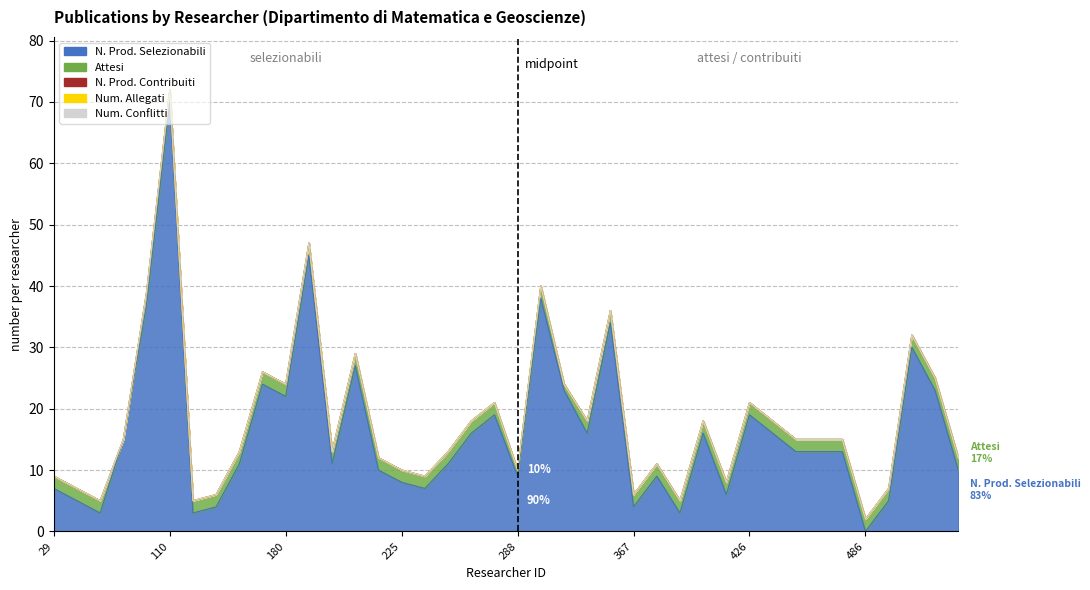

How many distinct data groups are displayed?

5